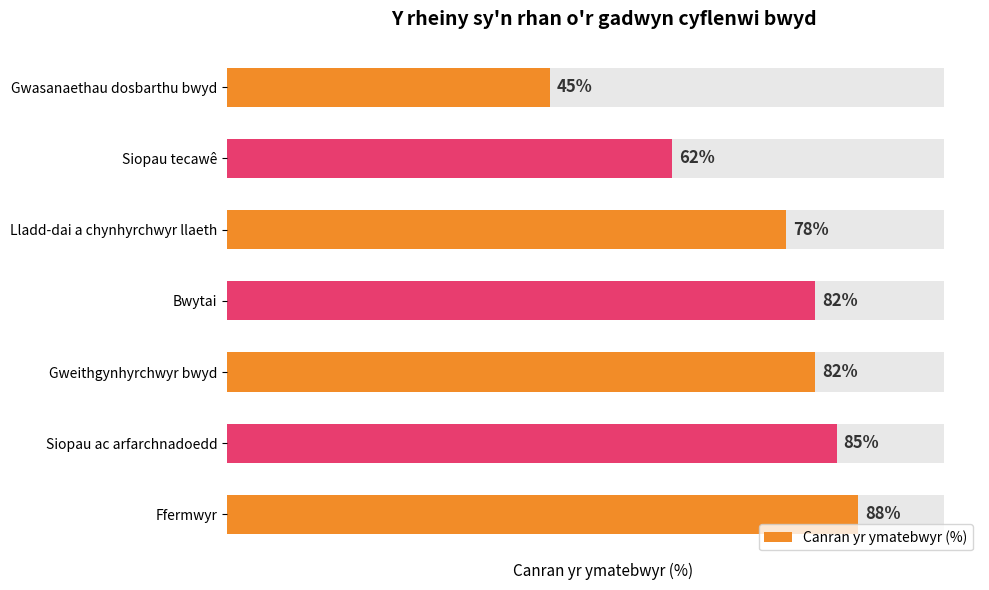

What is the change in value from Lladd-dai a chynhyrchwyr llaeth to Ffermwyr?

+10